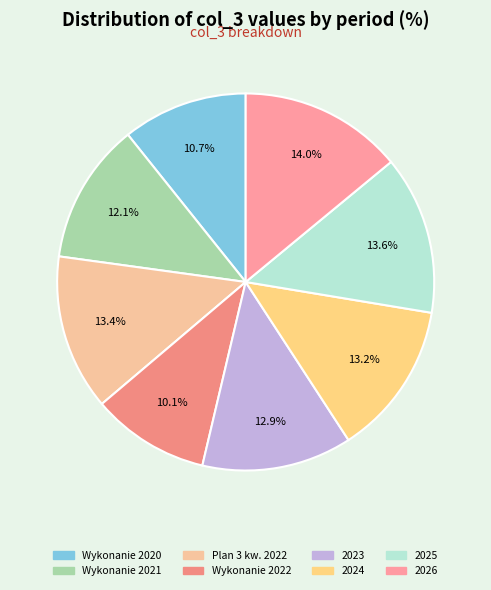

Does 2023 account for over 50% of the chart?

No